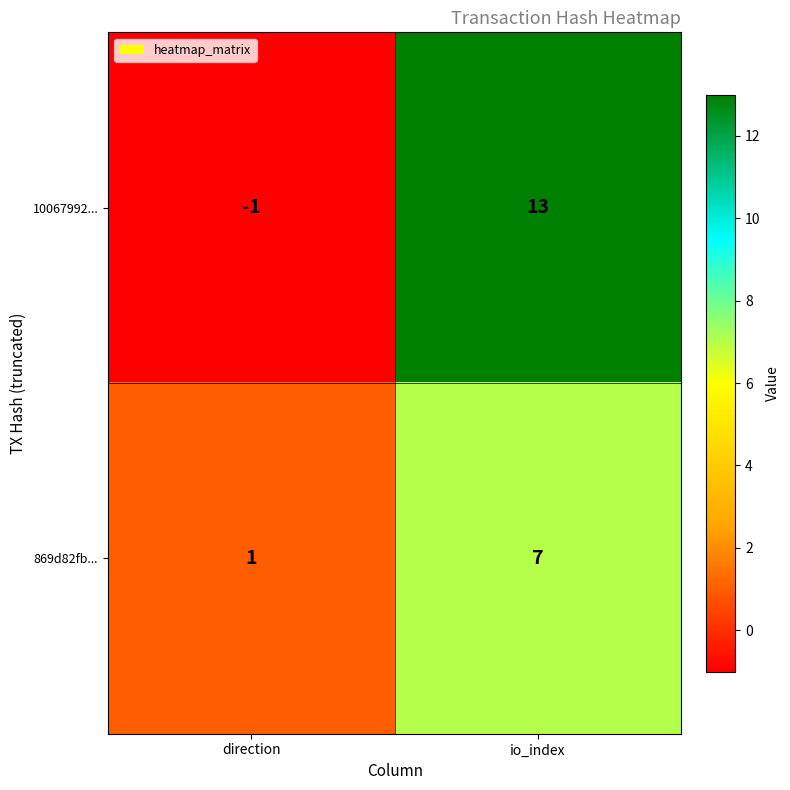

What is the minimum value shown in the chart?

-1